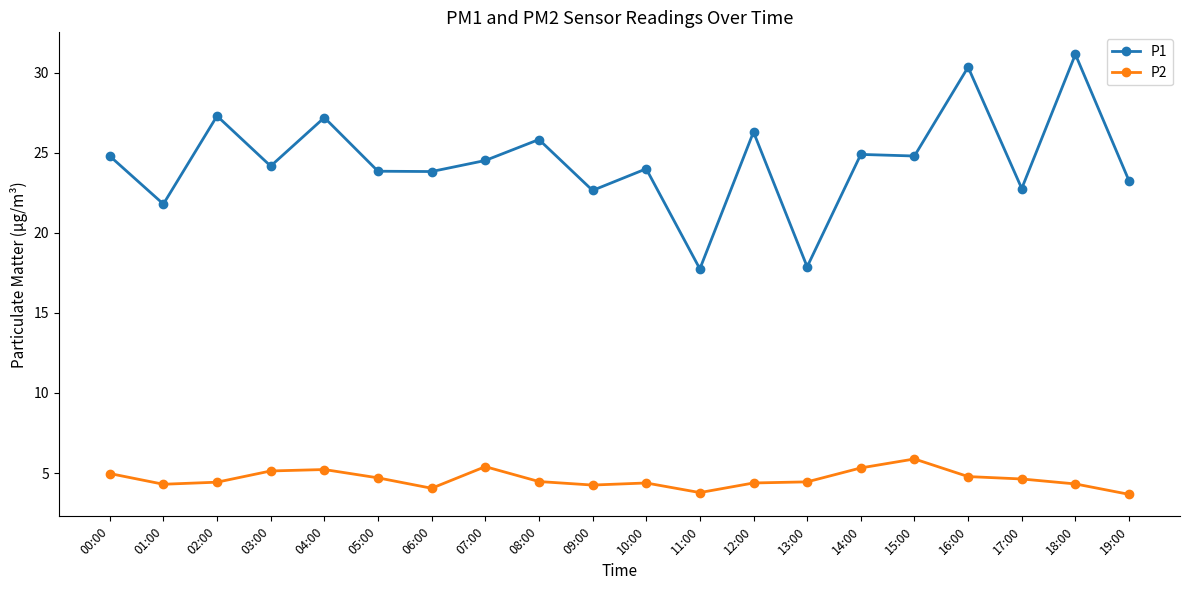

Which series has the largest total across all categories?

P1